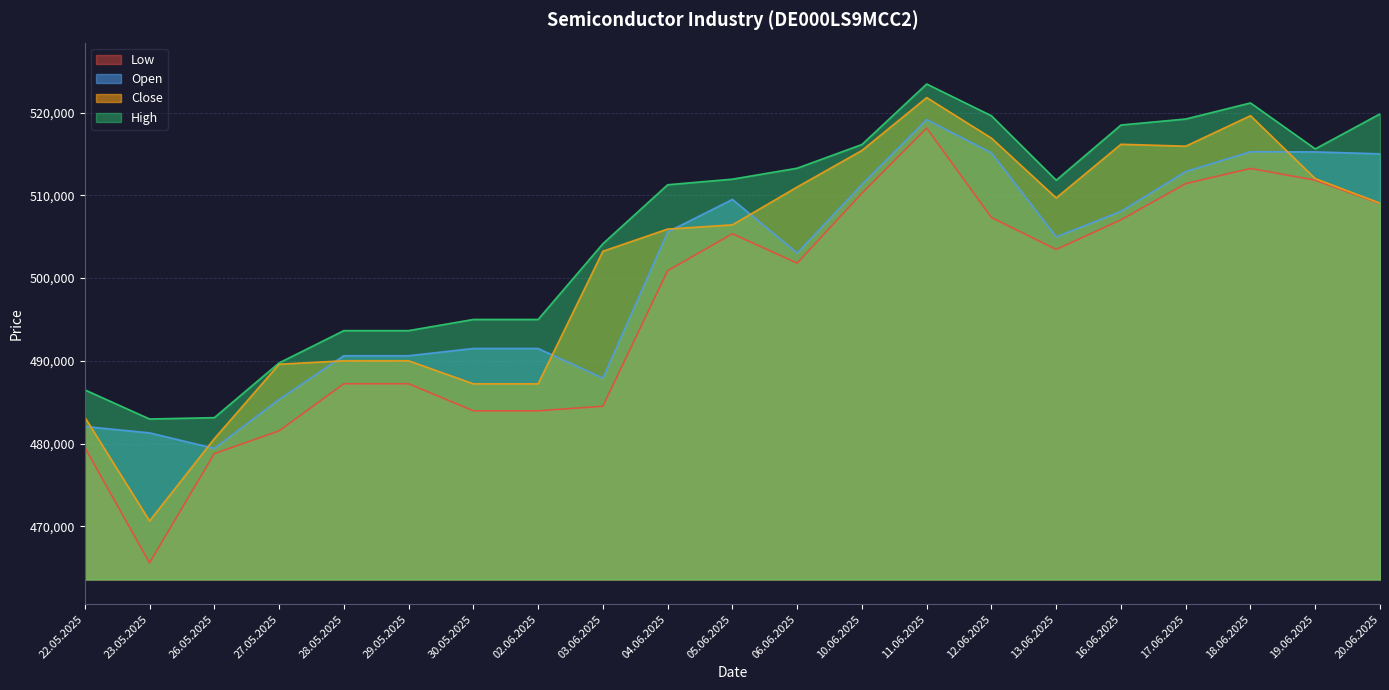

What is the label of the 11th point from the left?

05.06.2025